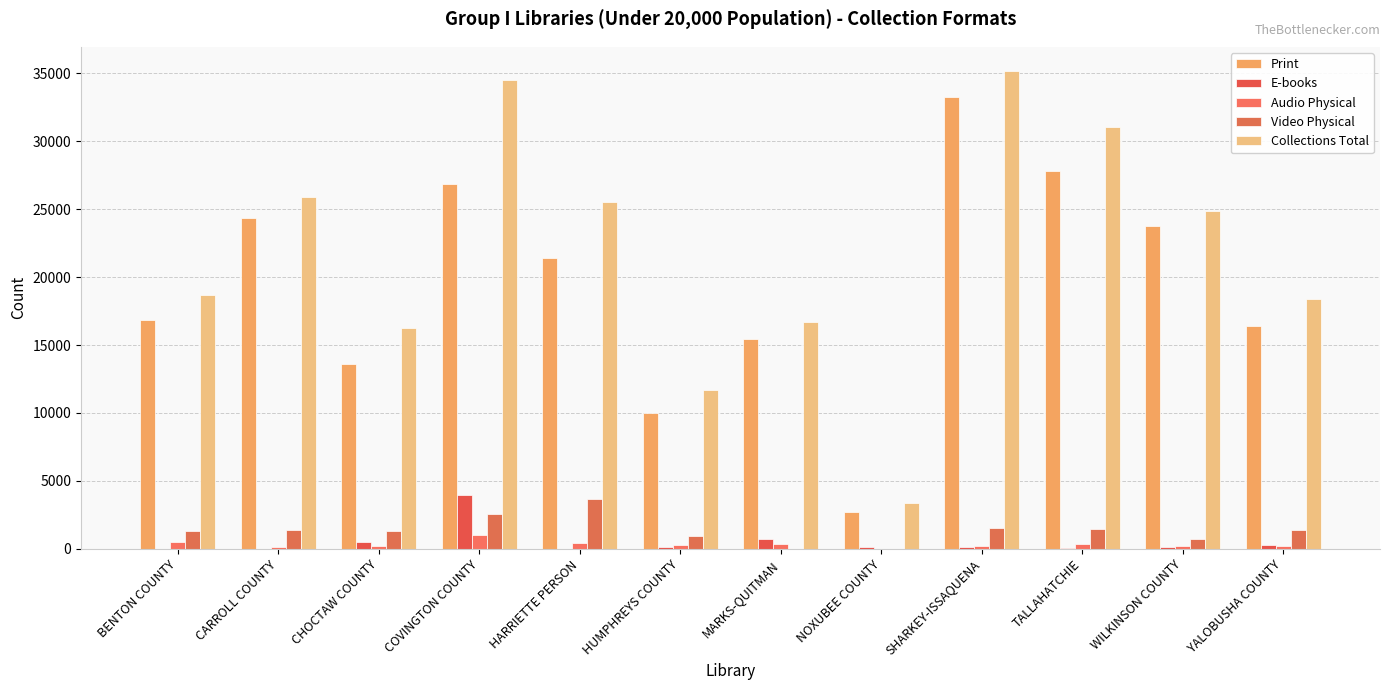

What is the total value across all series at TALLAHATCHIE?

60675